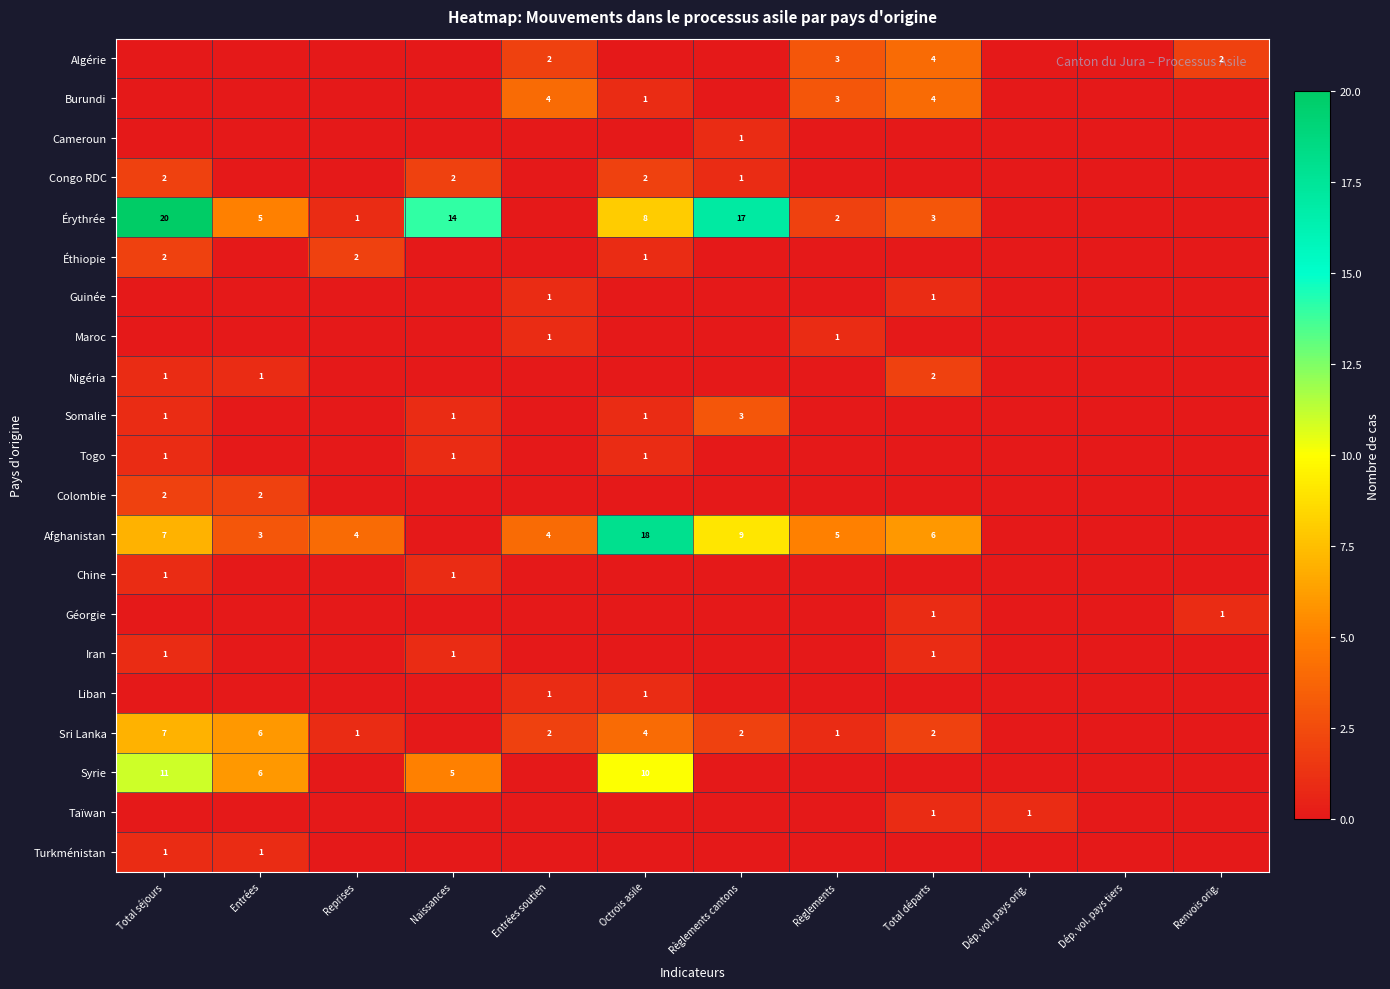

How many Congo RDC values are between 0 and 2?

12